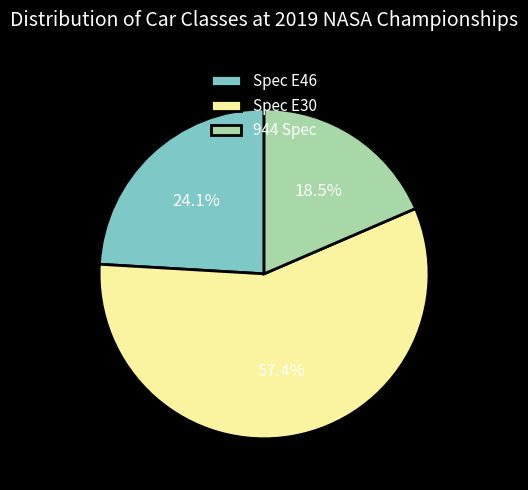

What is the largest slice in the pie chart?

Spec E30